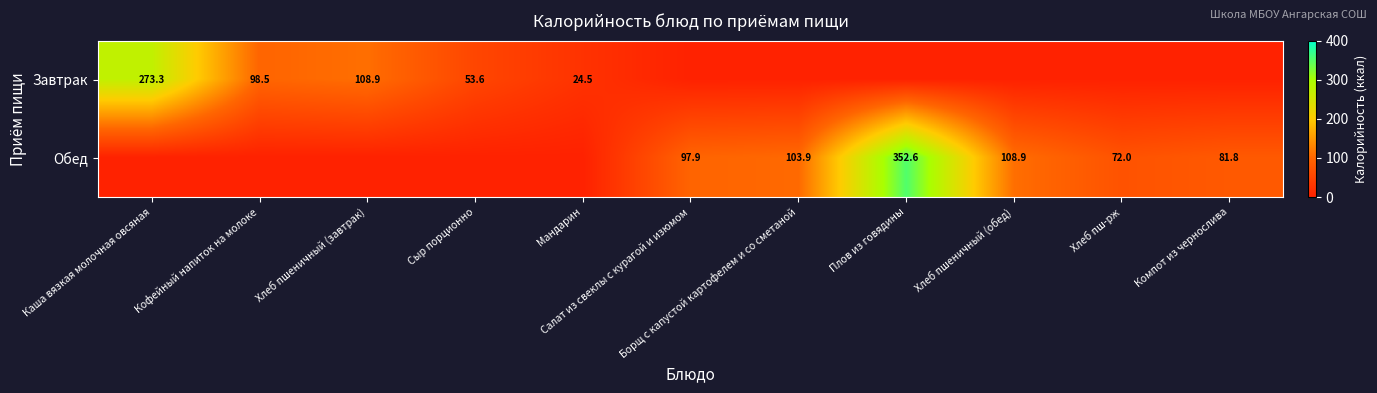

Is it true that Обед equals -194.5 at Каша вязкая молочная овсяная?

False